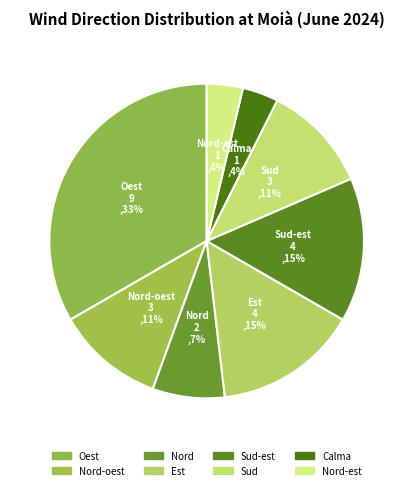

True or false: Nord-est accounts for 4% of the total.

True